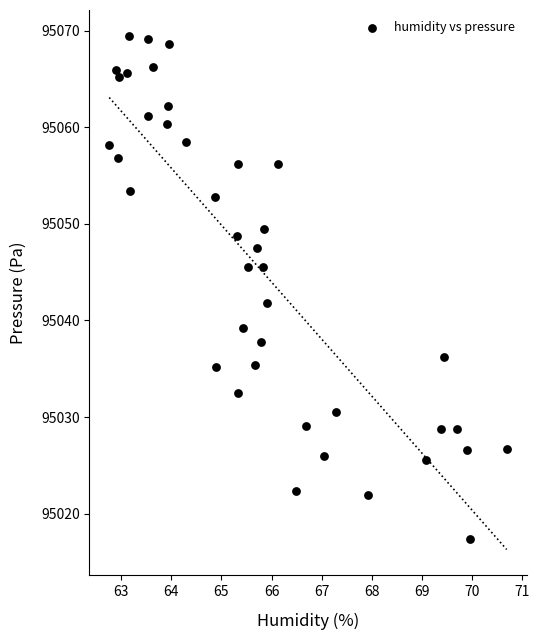

What is the range of Y values (max minus min)?

52.1